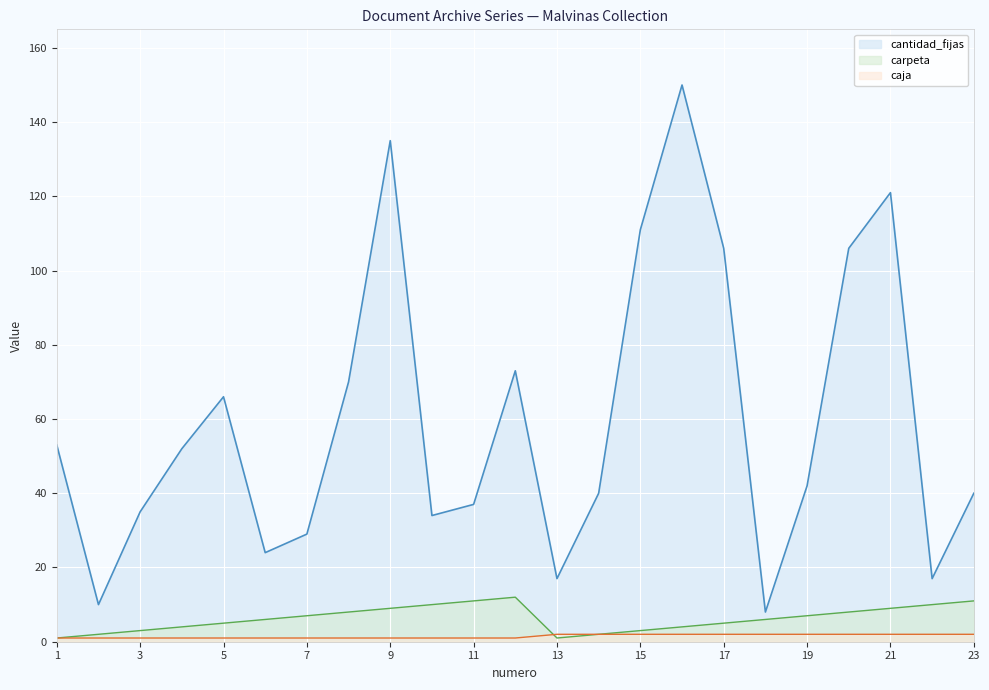

What is the value of the cantidad_fijas point at the 1st from the left?

53